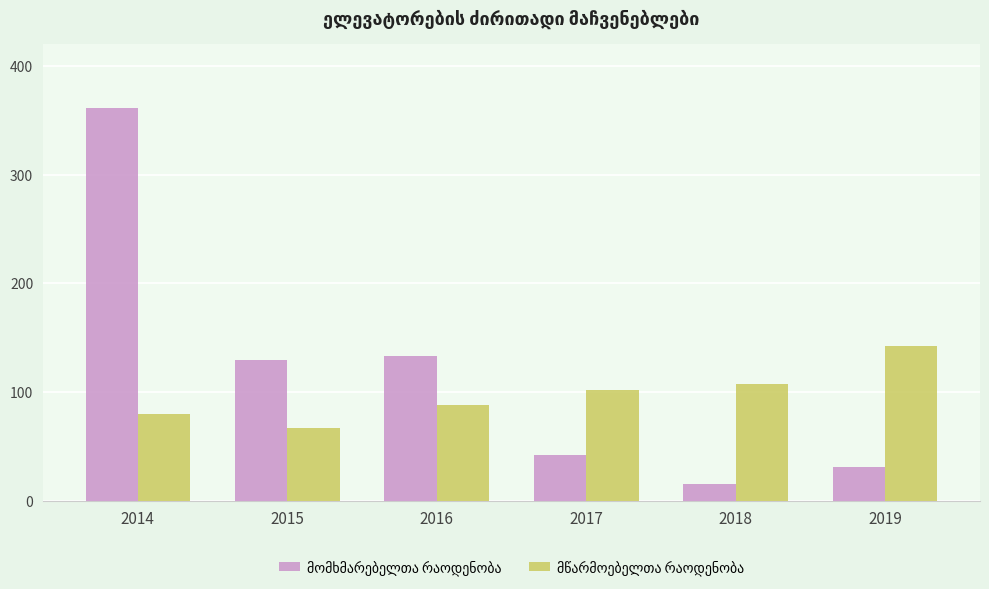

At which category is the sum across all series the highest?

2014